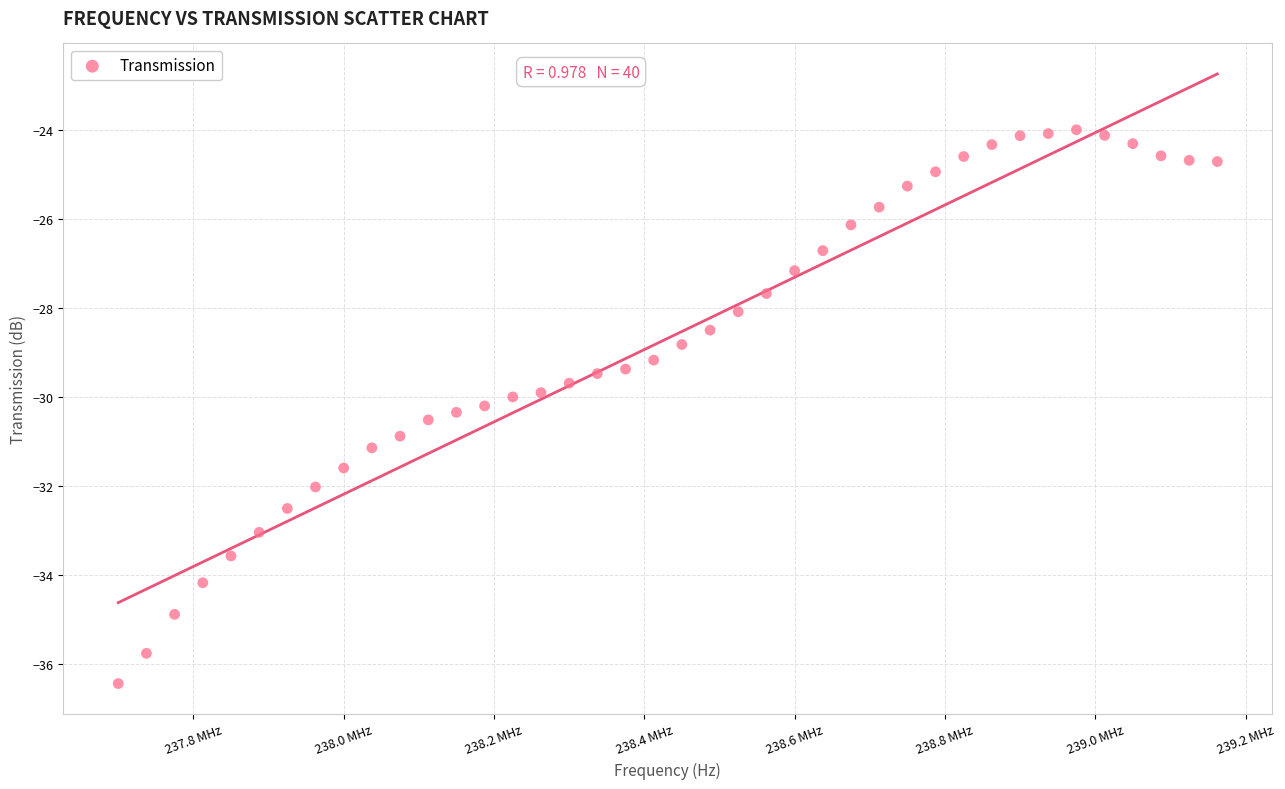

What is the range of Y values (max minus min)?

12.4